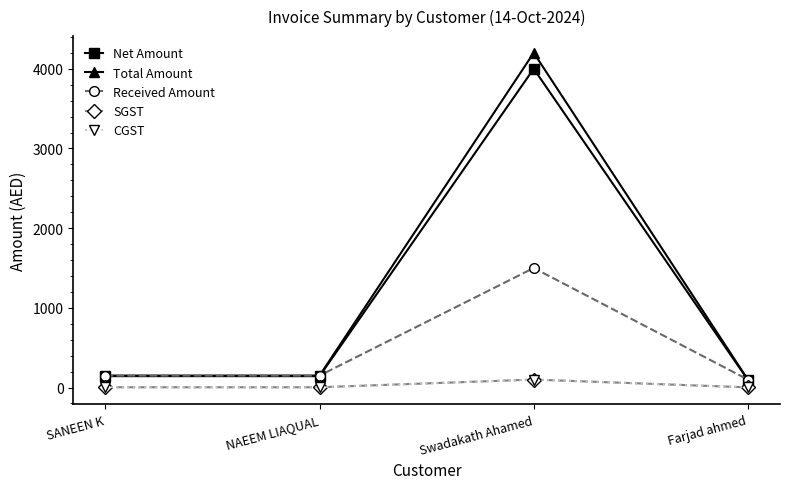

True or false: Received Amount and Total Amount cross at least once.

False